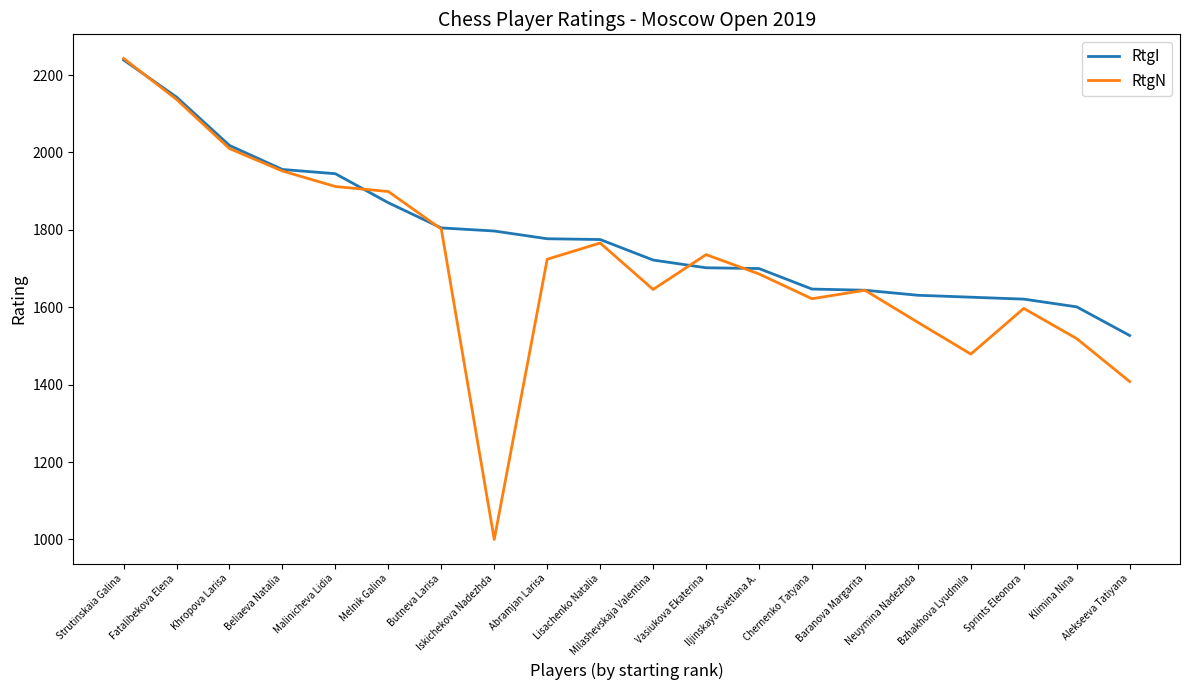

Is the value of RtgN at Milashevskaja Valentina greater than the value of RtgI at Beliaeva Natalia?

No